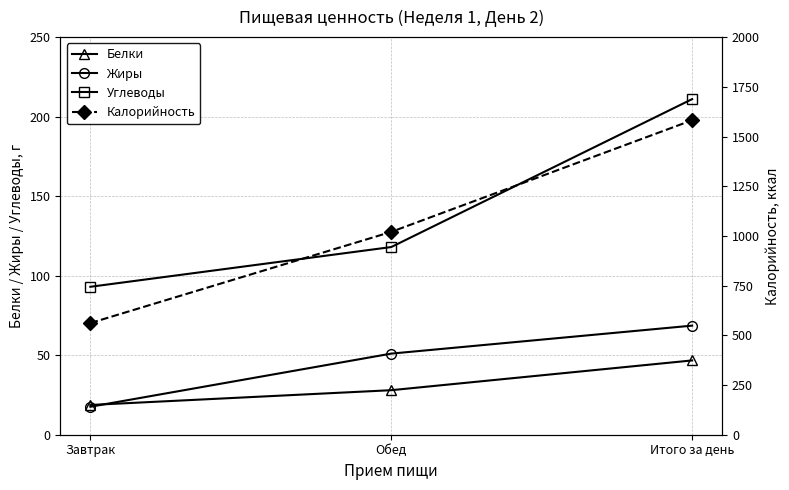

What is the minimum value for Калорийность?

561.7